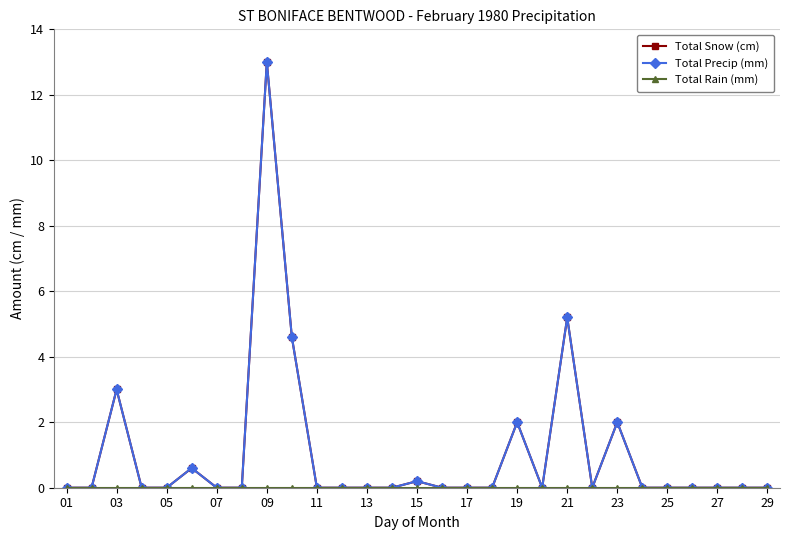

Does the chart have visible grid lines?

Yes